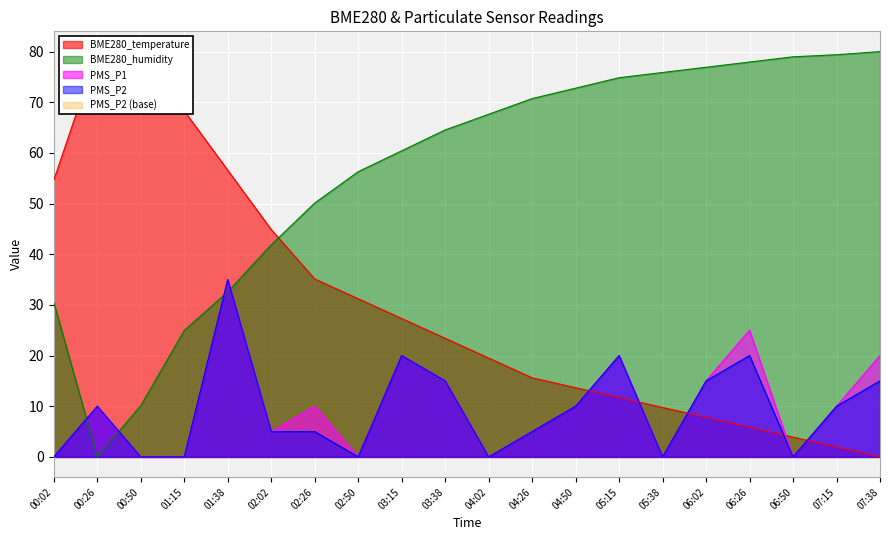

In PMS_P1, how many points are higher than both neighbors (excluding endpoints)?

6